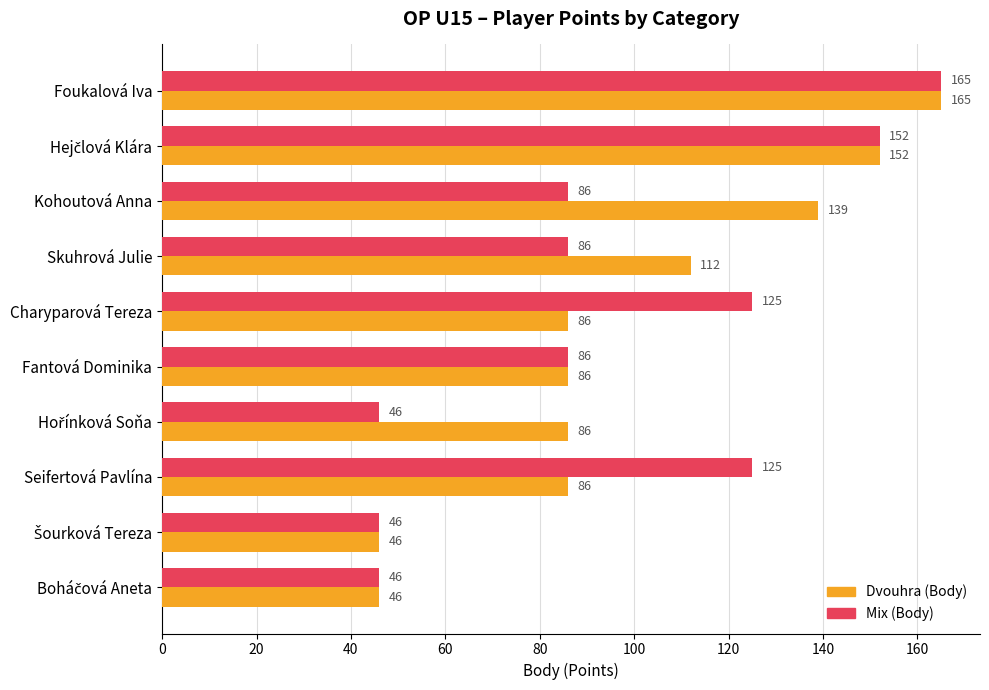

Where is Dvouhra (Body) nearest to the value 105?

Skuhrová Julie